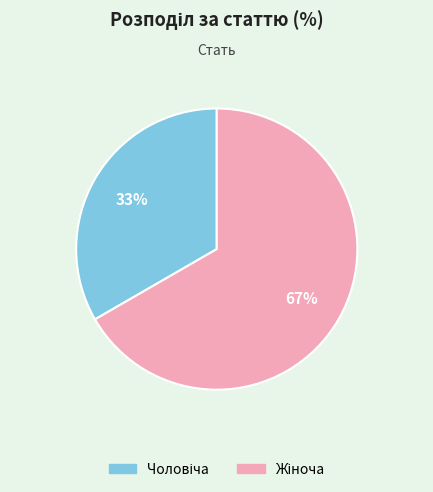

Does any single category account for the majority?

Yes